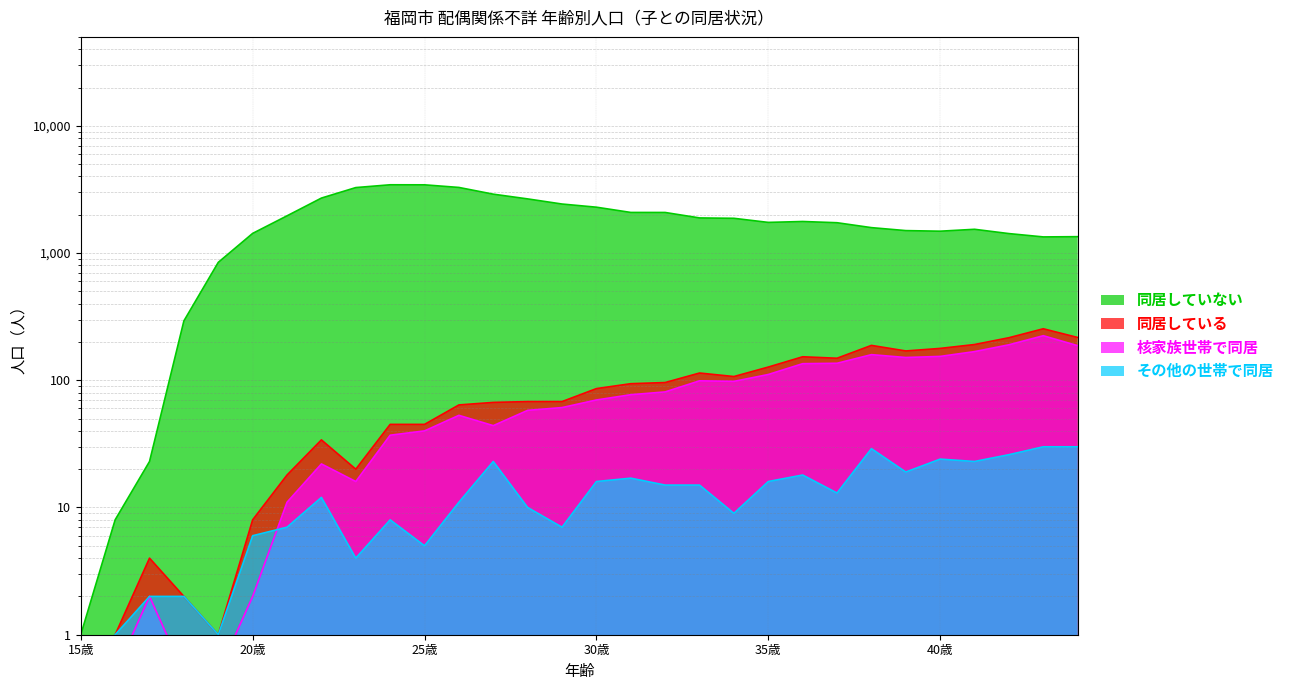

Which has a higher value, 27歳 or 36歳?

27歳